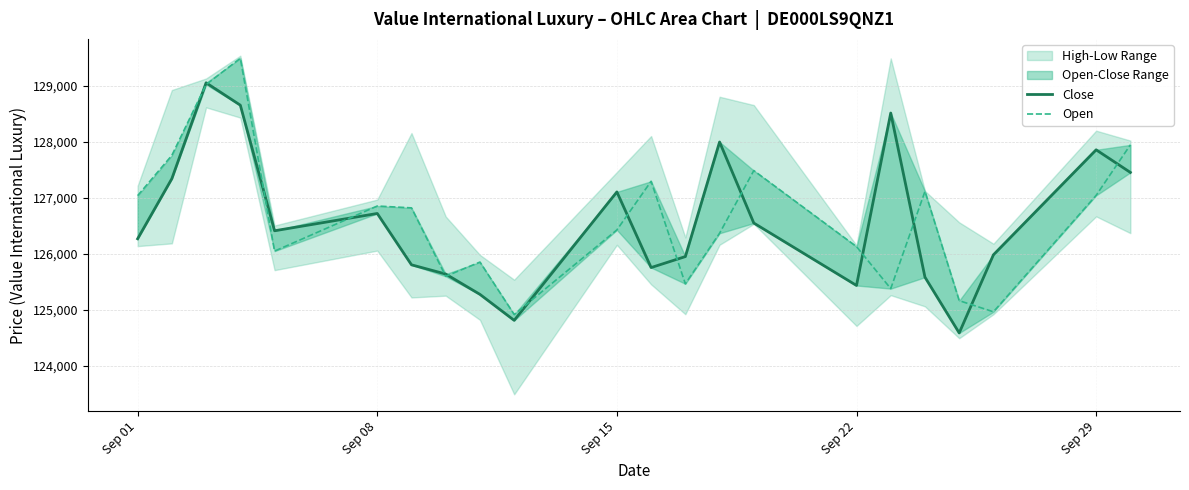

Is it true that Close equals 229724 at Sep 15?

False